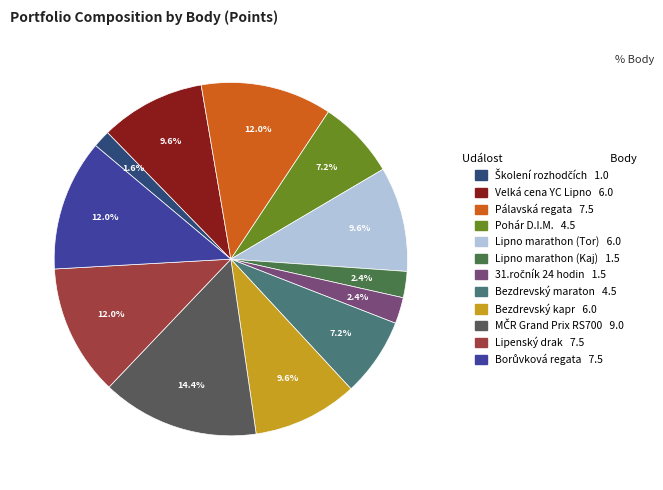

Count the number of slices in the pie.

12